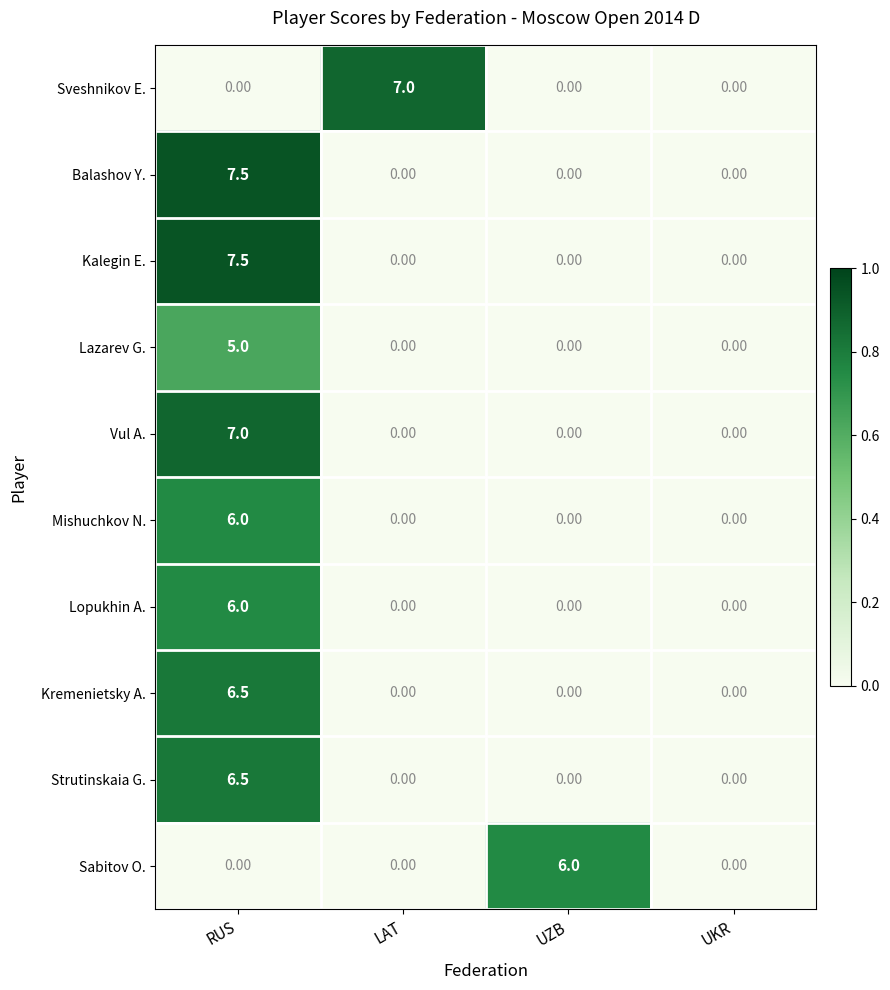

Which label corresponds to the largest value in the chart?

RUS